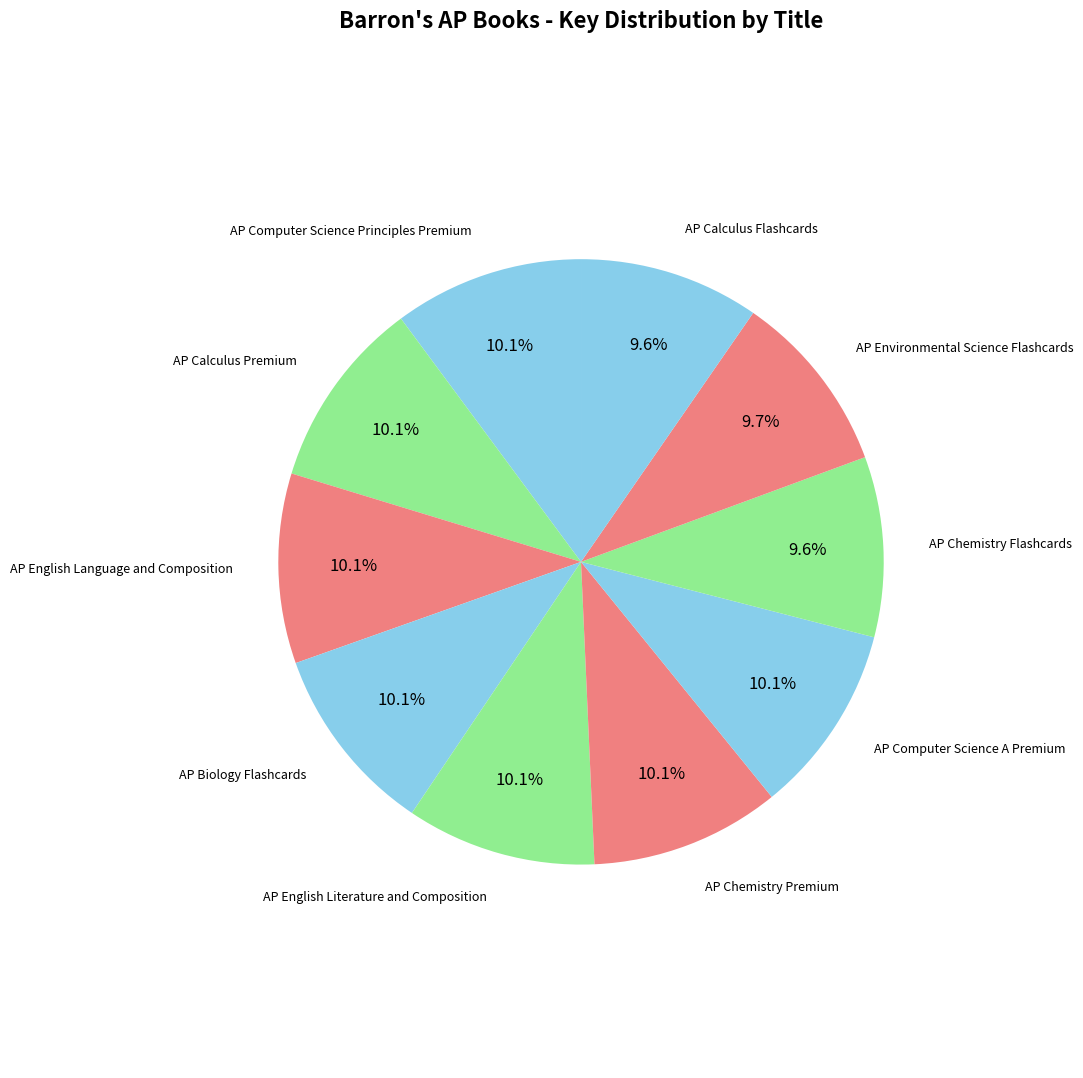

How many slices are in this pie chart?

10